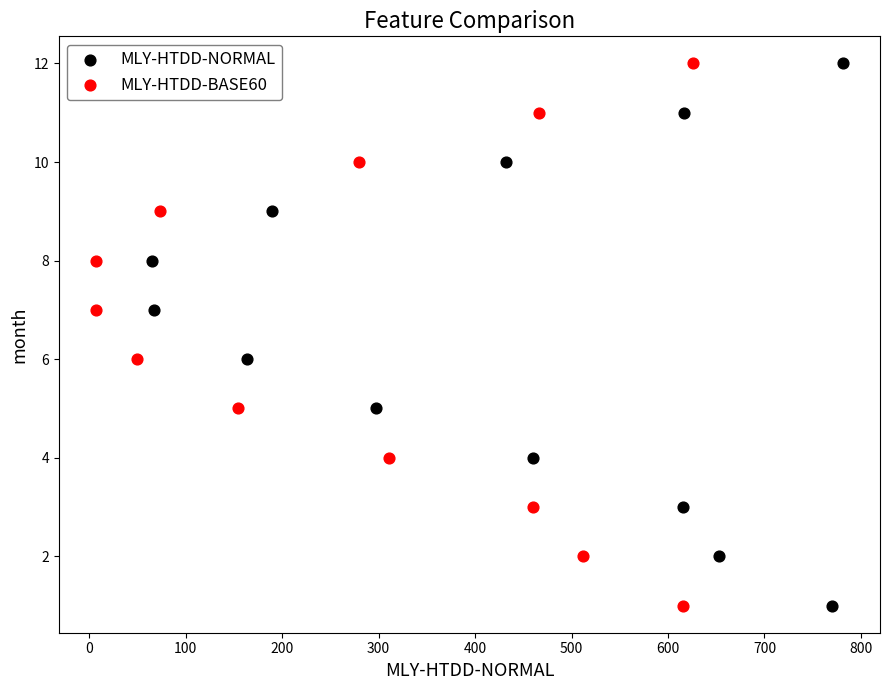

What are all the series names shown in the legend?

MLY-HTDD-NORMAL, MLY-HTDD-BASE60